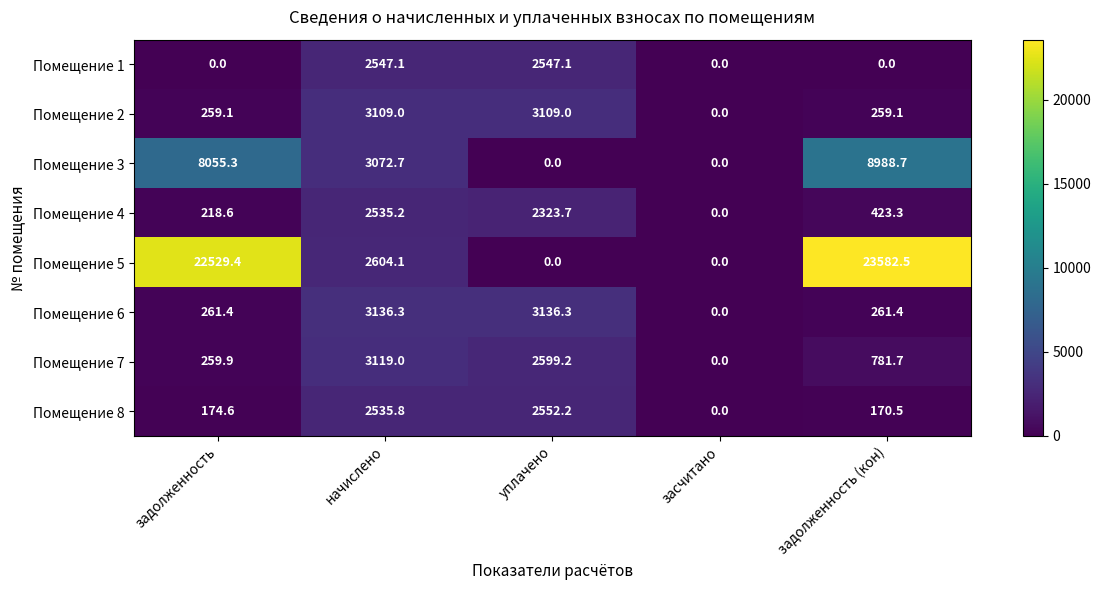

How many data points does each series have?

5